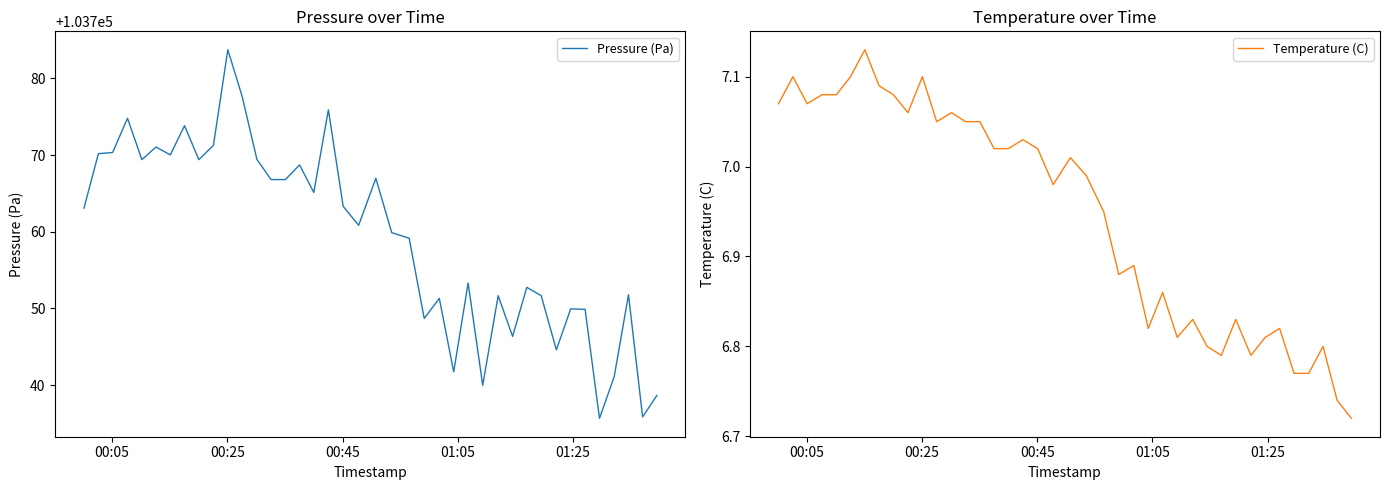

What is the greatest value displayed?

103783.8